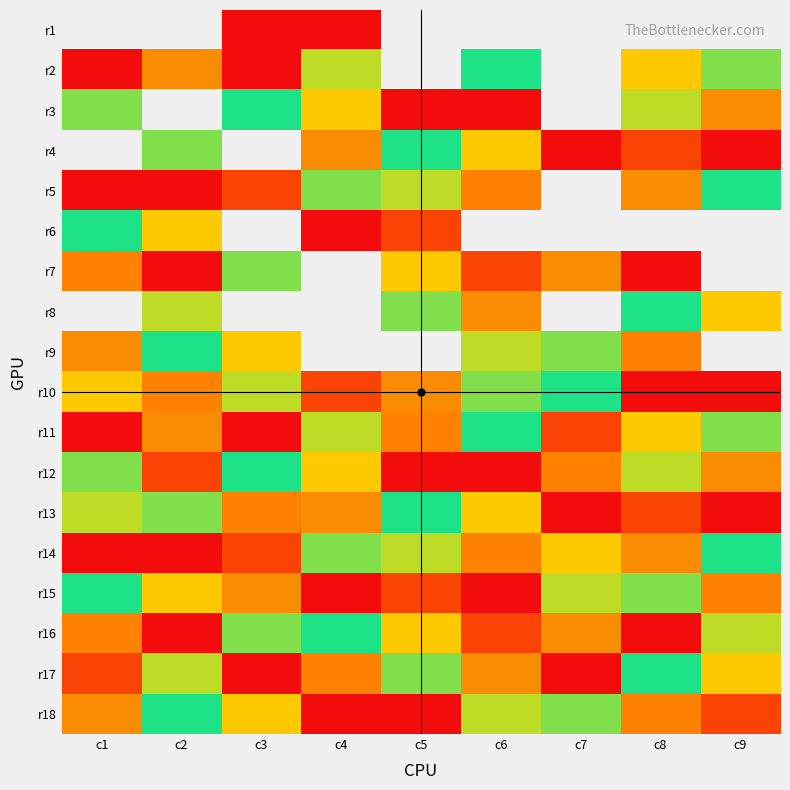

At c3, list the series in order from largest to smallest.

r1, r2, r4, r6, r8, r11, r5, r14, r13, r9, r18, r7, r16, r3, r12, r10, r15, r17